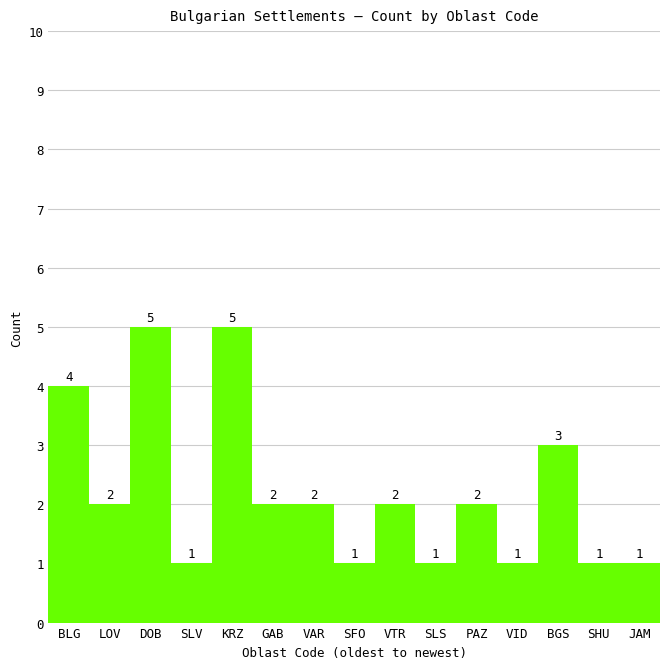

The chart shows a value of 1 at GAB. True or false?

False